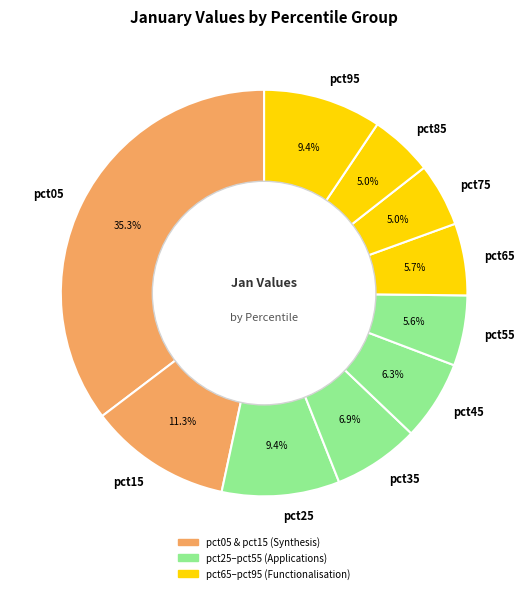

Which has a higher value, pct15 or pct55?

pct15